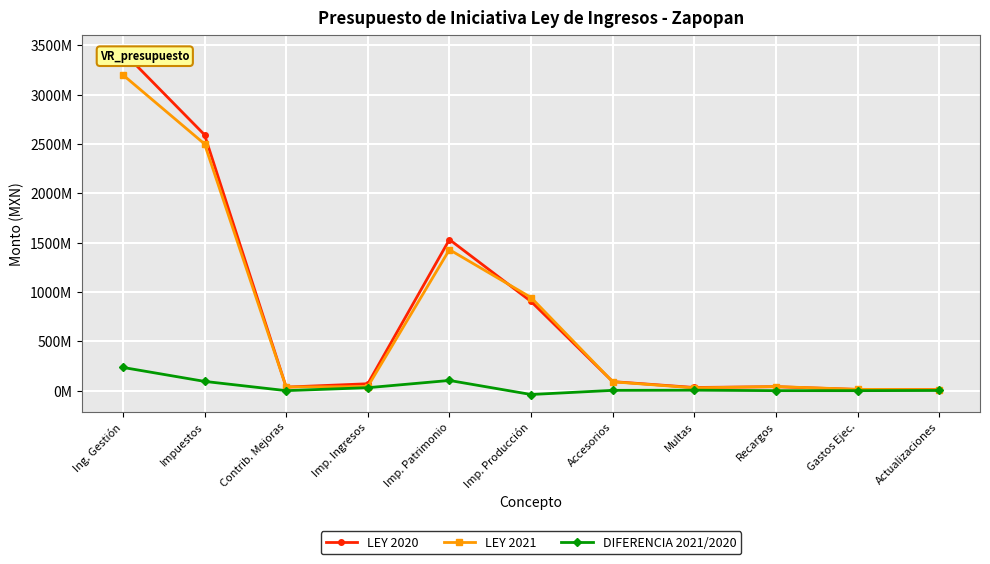

What is the value of the LEY 2021 point at the 7th from the left?

88661931